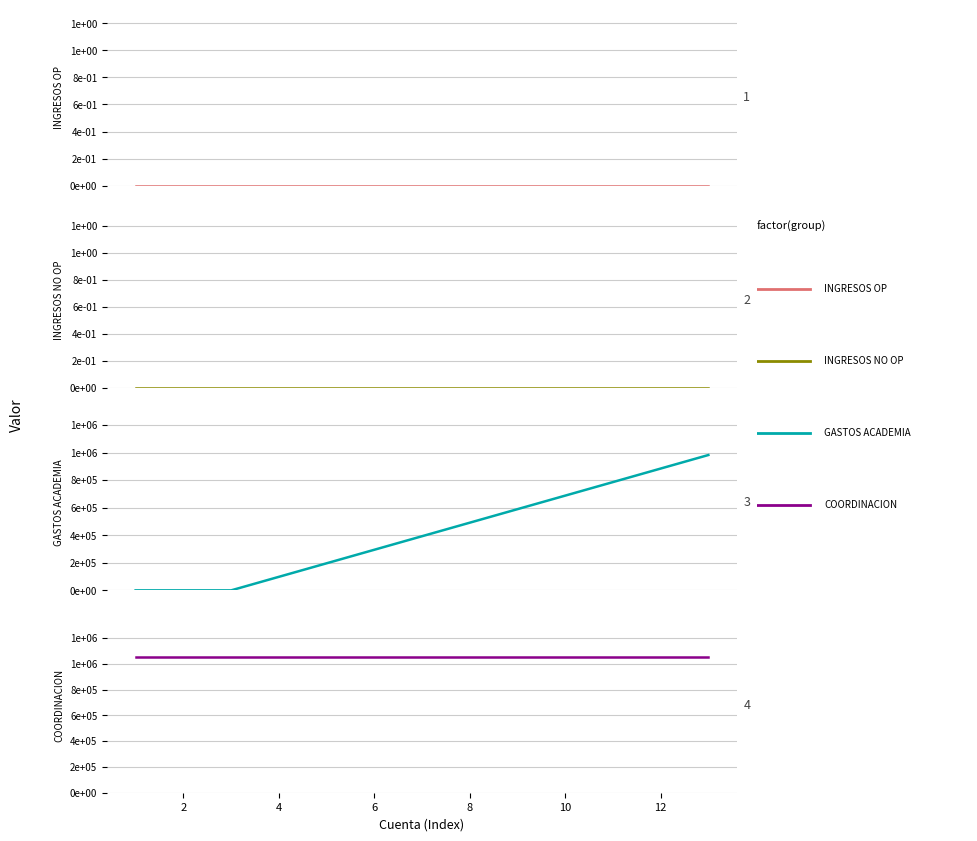

What is the average value of the COORDINACION series?

1050000